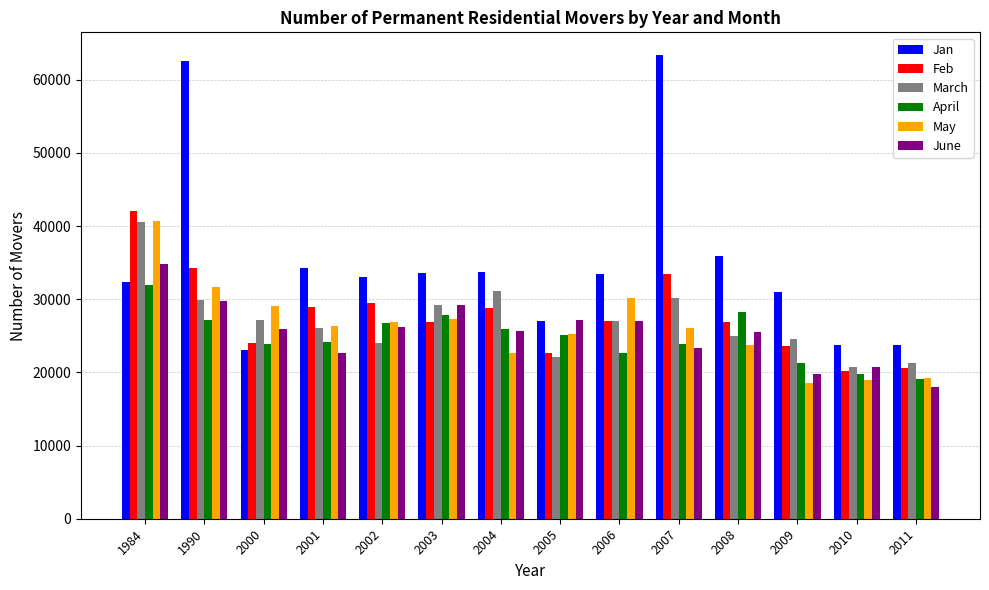

Which series has the widest spread of values?

Jan